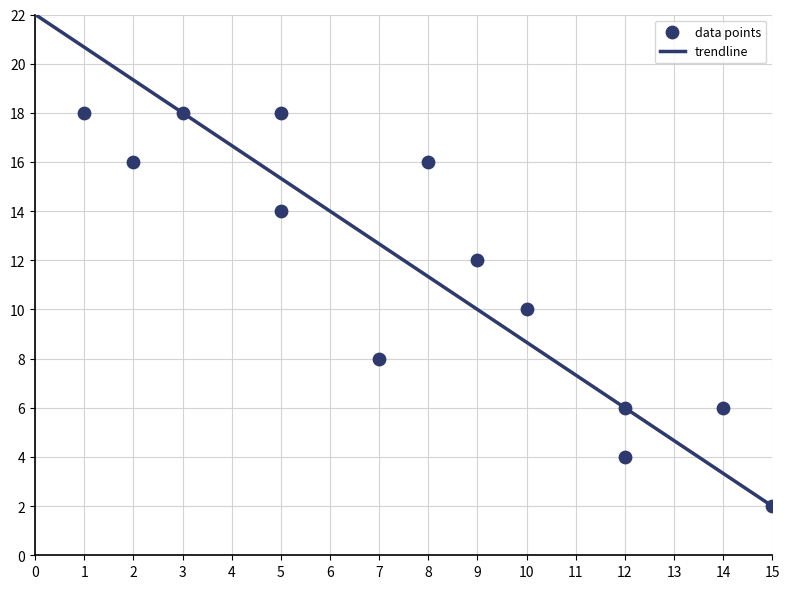

What is the range of Y values (max minus min)?

16